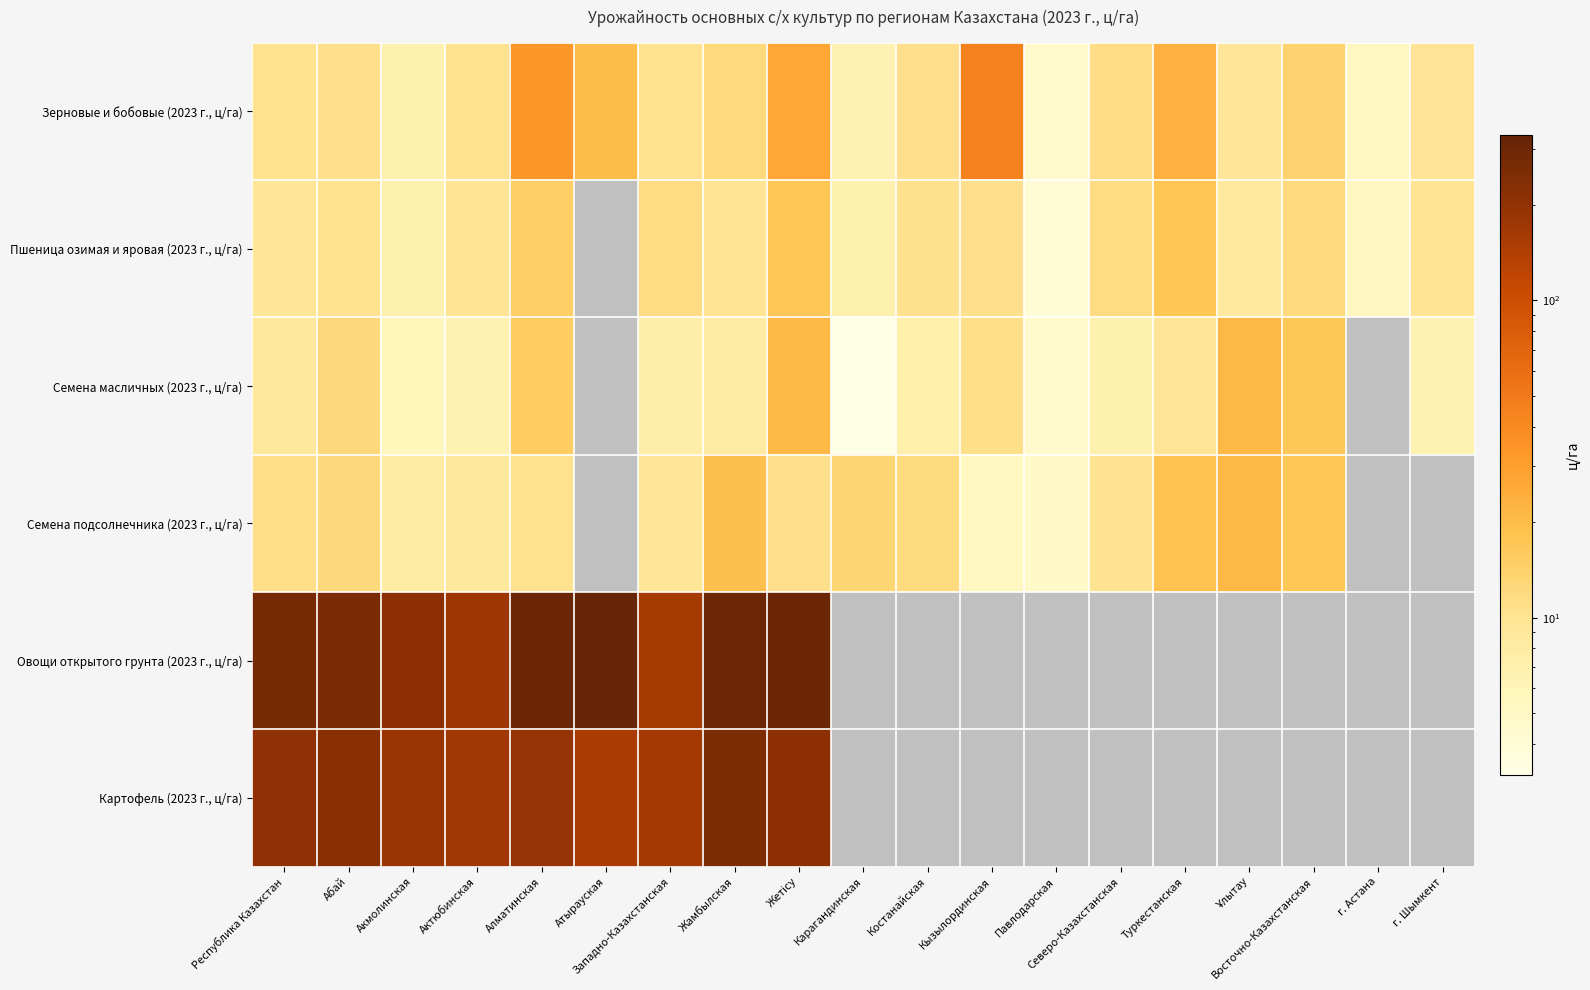

The Семена масличных (2023 г., ц/га) series shows 12.4 at Абай. True or false?

True